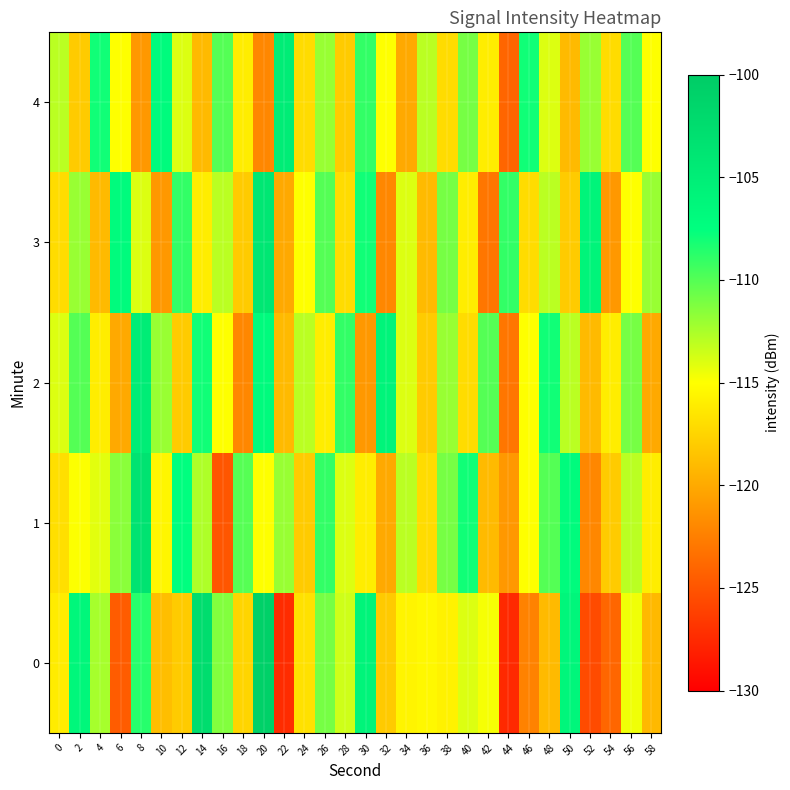

Rank the series at 32 from highest to lowest value.

2, 4, 0, 1, 3